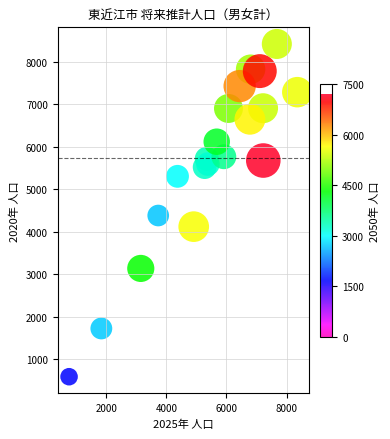

What Y value in the scatter plot is closest to 4502?

4380